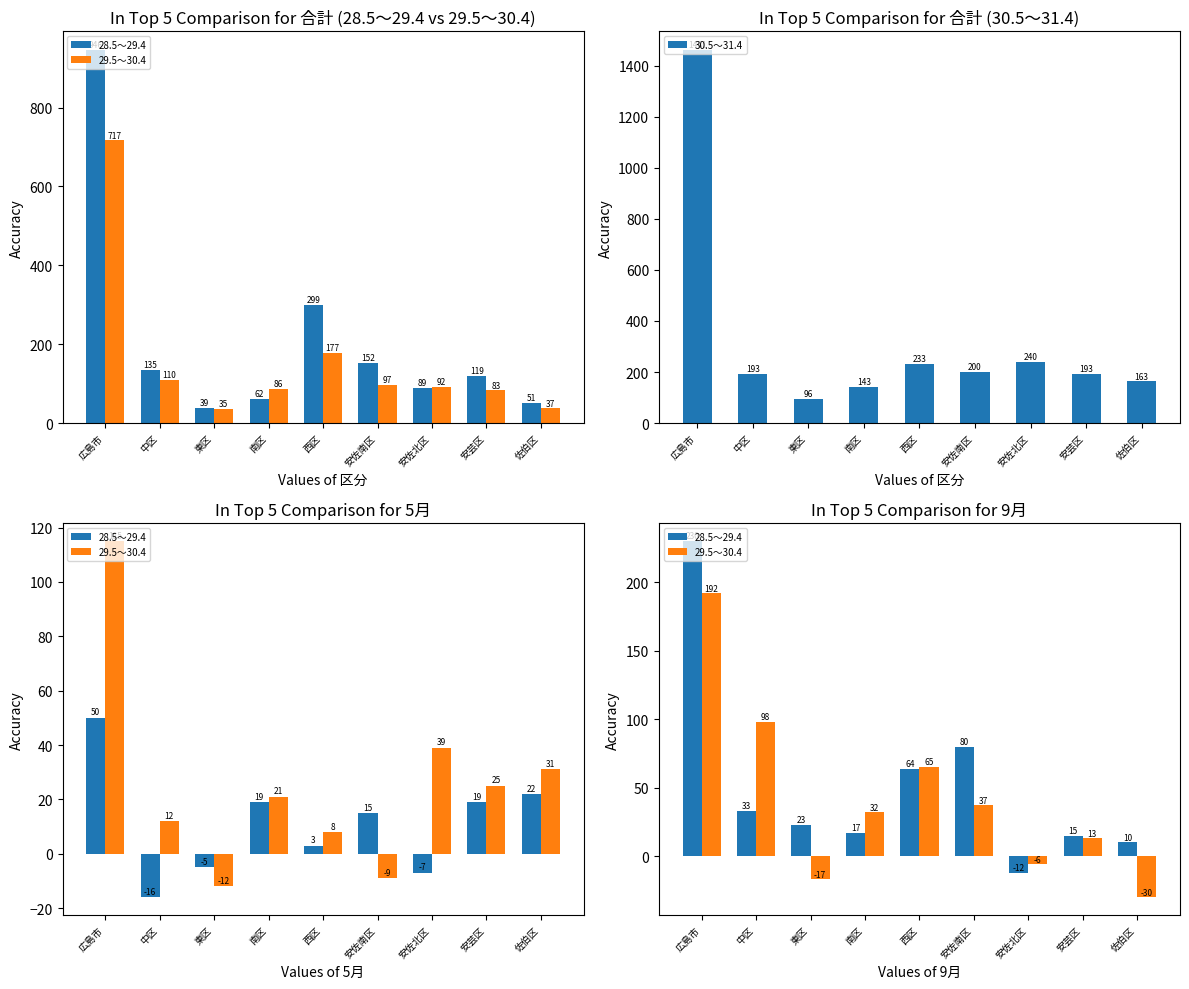

What is the highest value of the 30.5～31.4 series?

1461